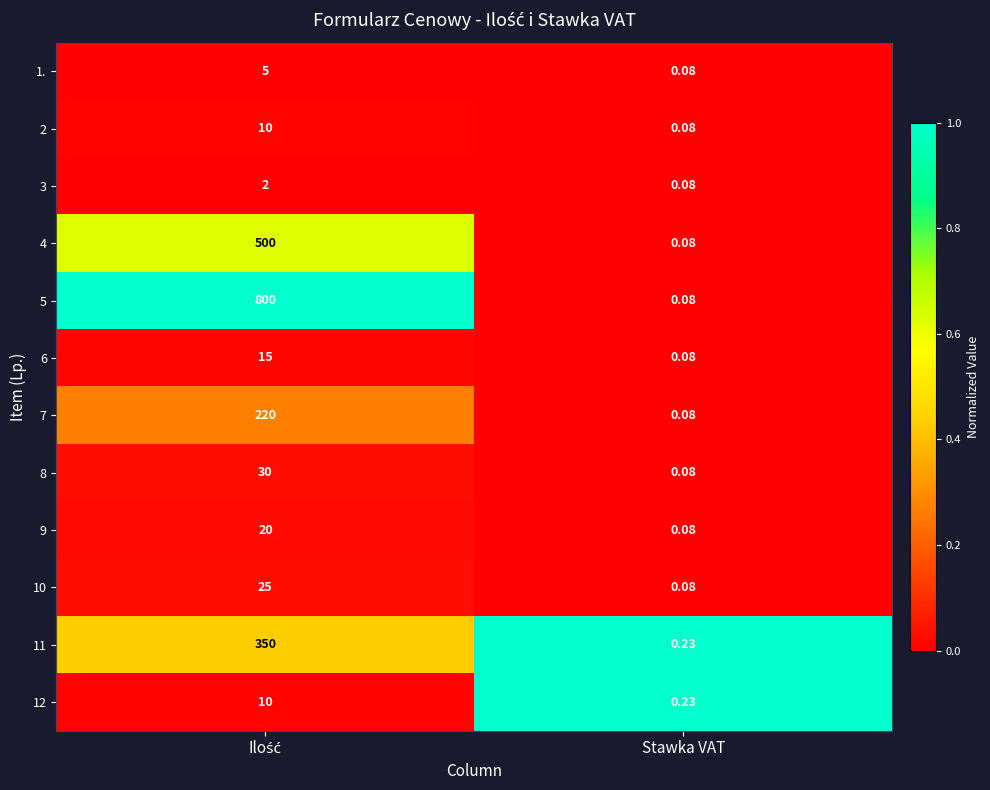

Which series has the widest spread of values?

5